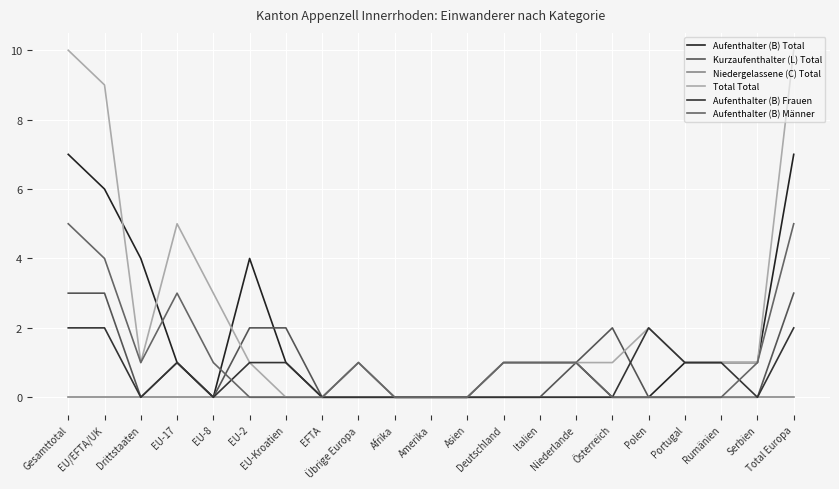

What is the sum of all Aufenthalter (B) Männer values?

24